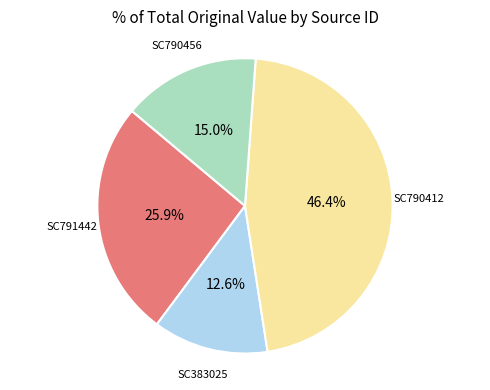

Is there a majority slice in this chart?

No